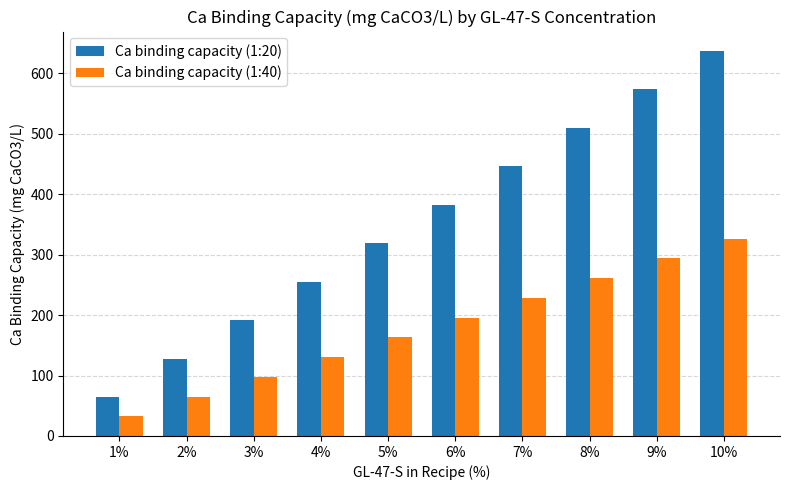

Which label corresponds to the largest value in the chart?

10%